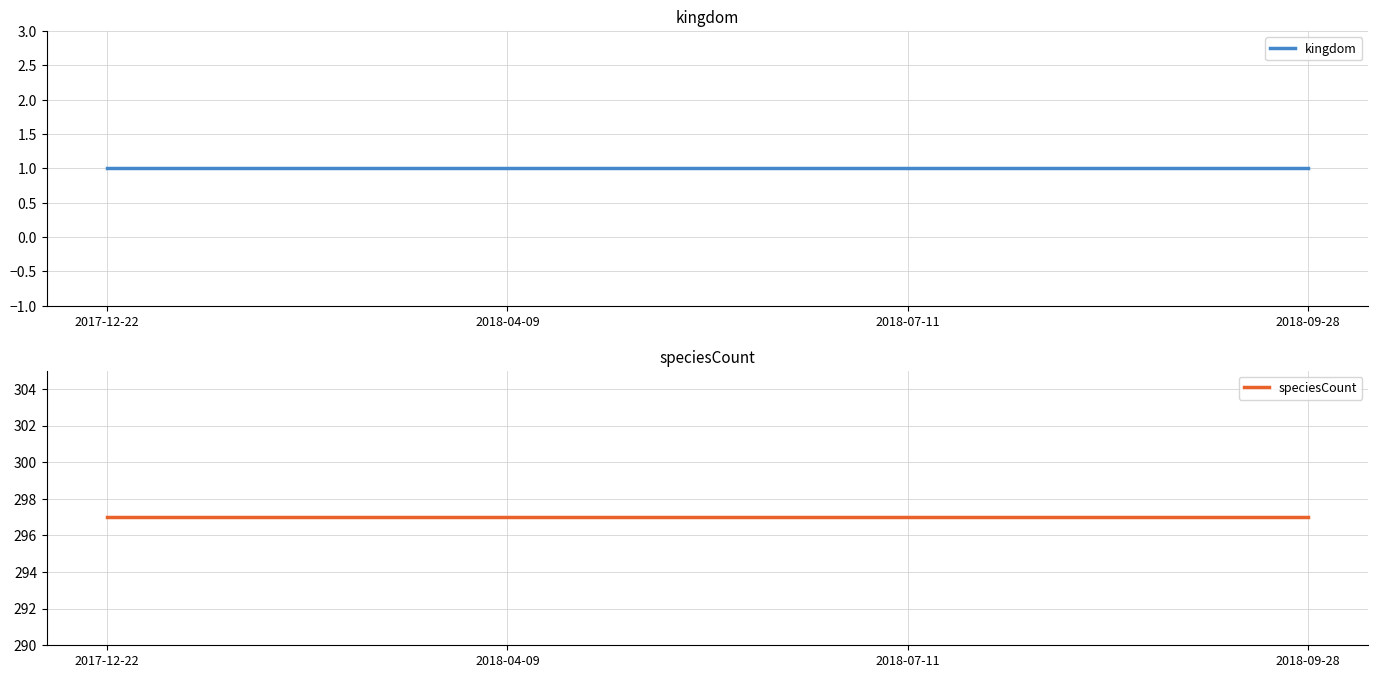

What is the maximum value shown in the chart?

297